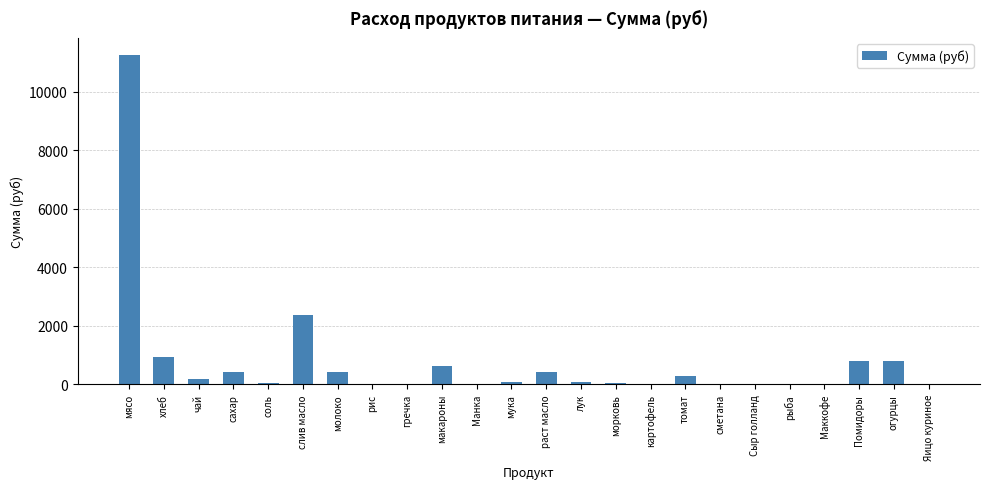

What is the greatest value displayed?

11277.0